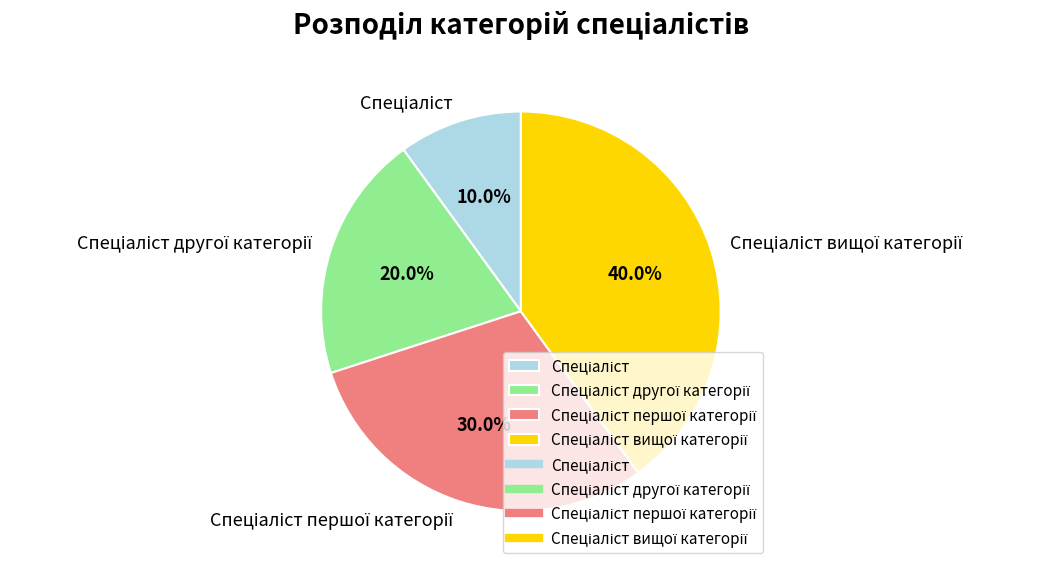

Does any single category account for the majority?

No